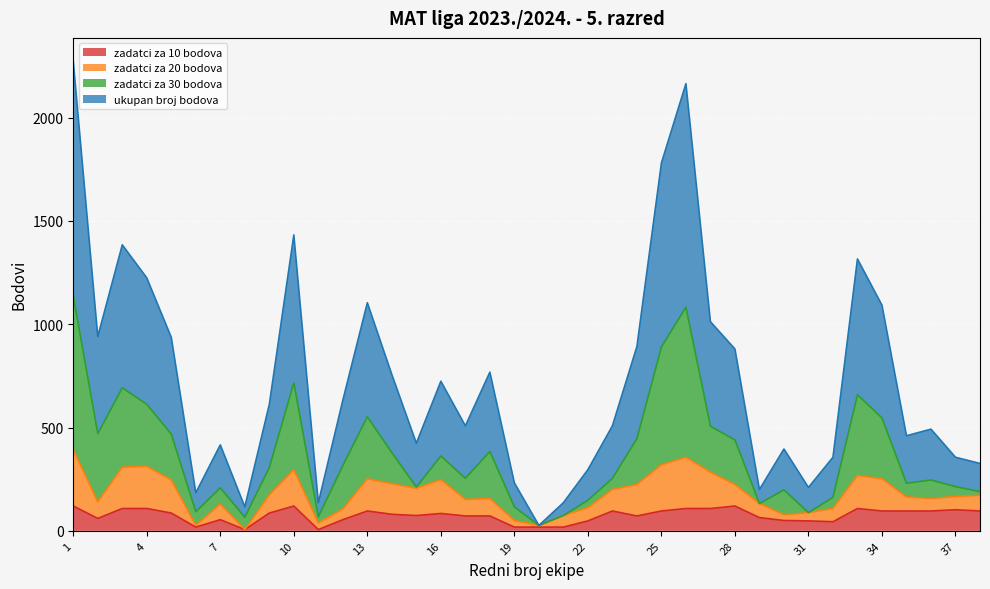

What is the sum of the ukupan broj bodova values at 25 and 16?

2504